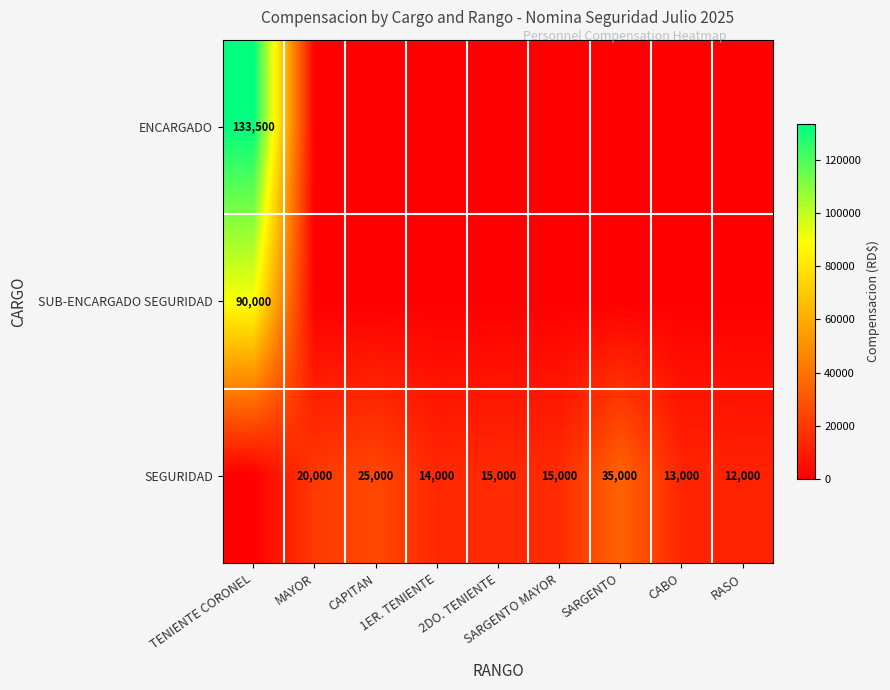

Which label corresponds to the smallest value in the chart?

MAYOR